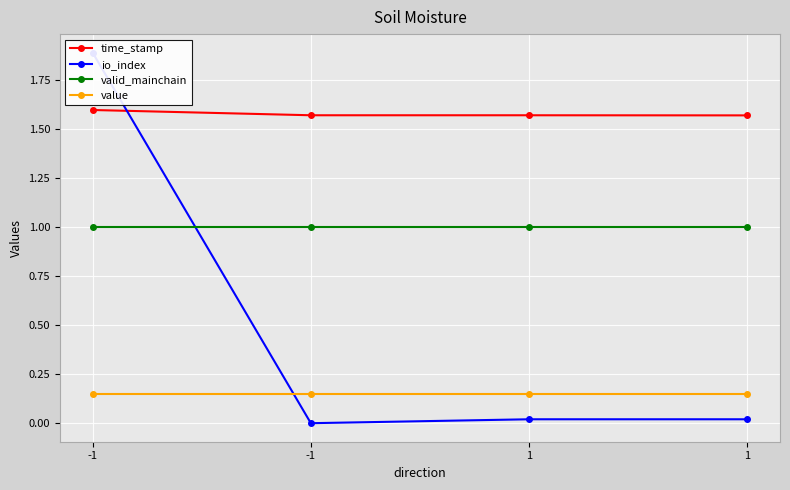

Where is the first local minimum for io_index?

-1